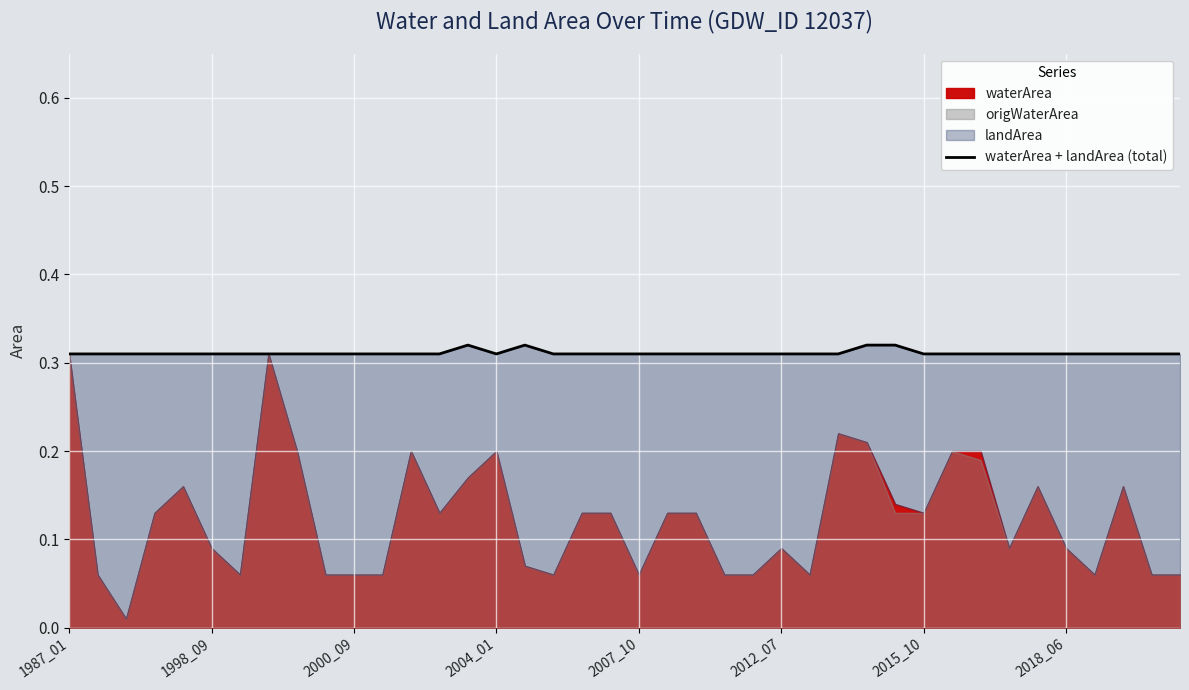

Which category has the lowest value across all series?

1987_01